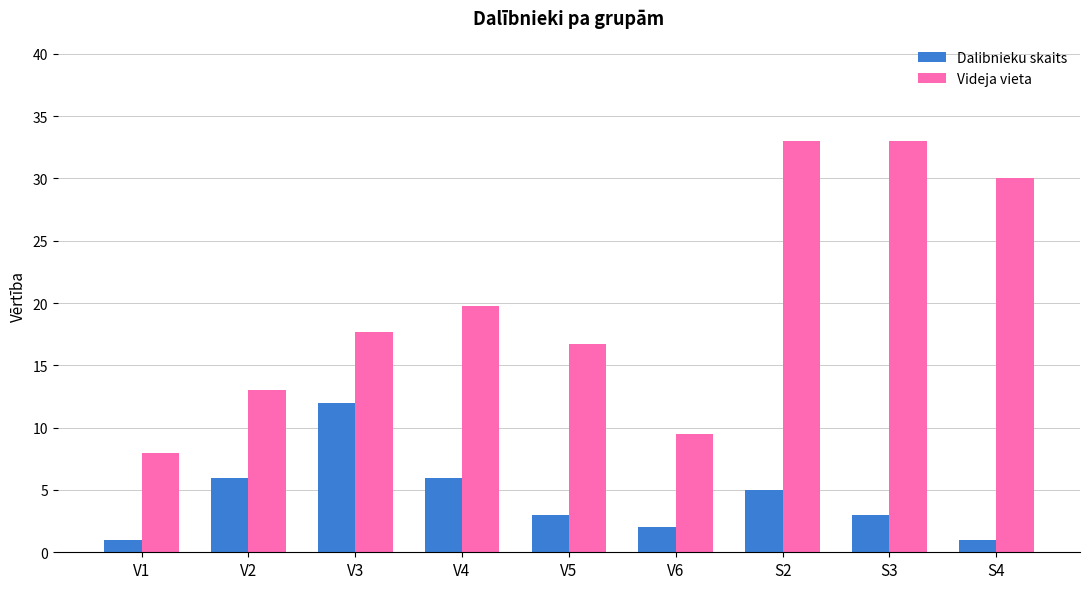

Rank the series by their maximum value, from lowest to highest.

Dalibnieku skaits, Videja vieta